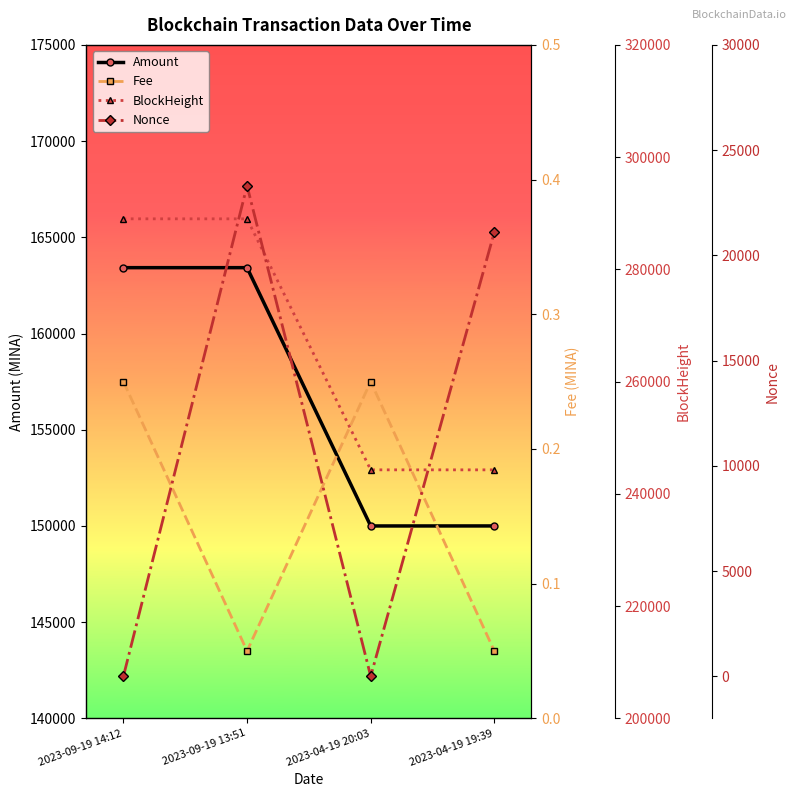

Where does the BlockHeight series first go above 289006?

2023-09-19 14:12